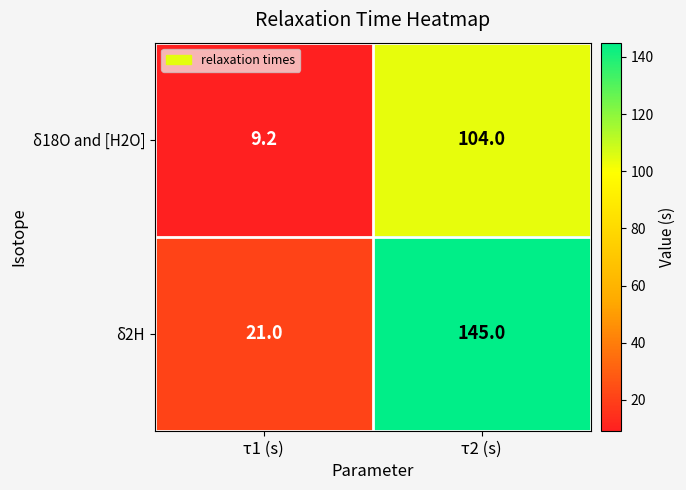

Reading right to left, list all the values displayed in this chart.

δ18O and [H2O]: τ2 (s)=104.0	τ1 (s)=9.2
δ2H: τ2 (s)=145.0	τ1 (s)=21.0